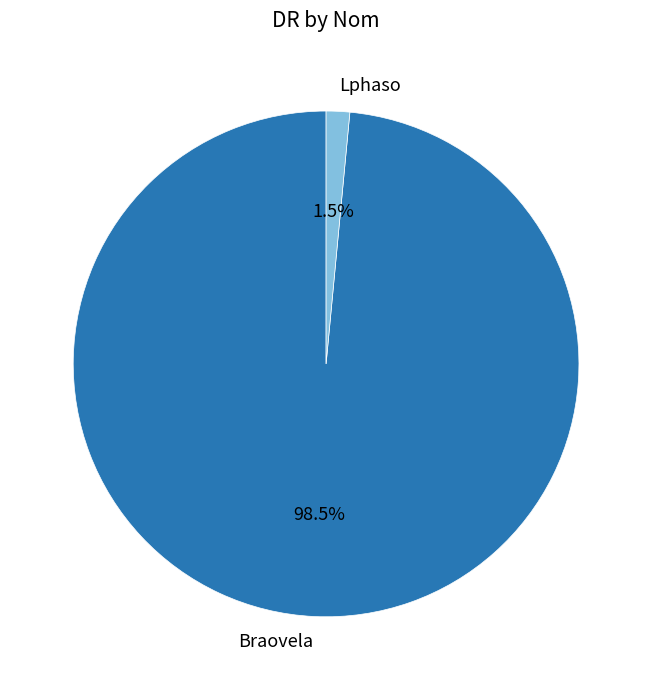

How many segments does this pie chart have?

2